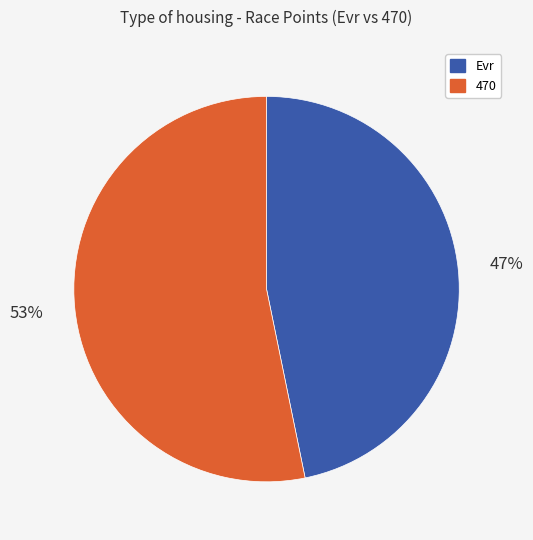

Is there a majority slice in this chart?

Yes